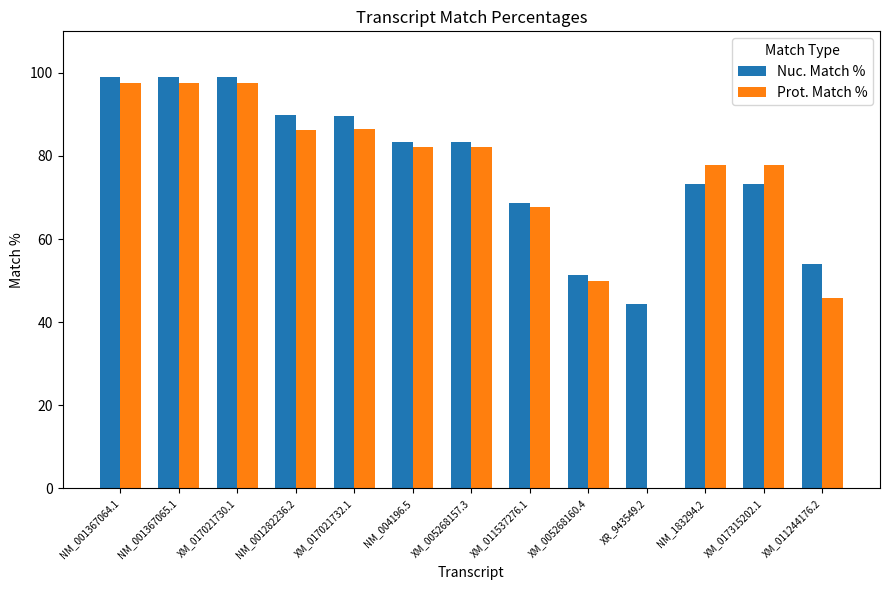

At which label does Nuc. Match % first exceed 83?

NM_001367064.1